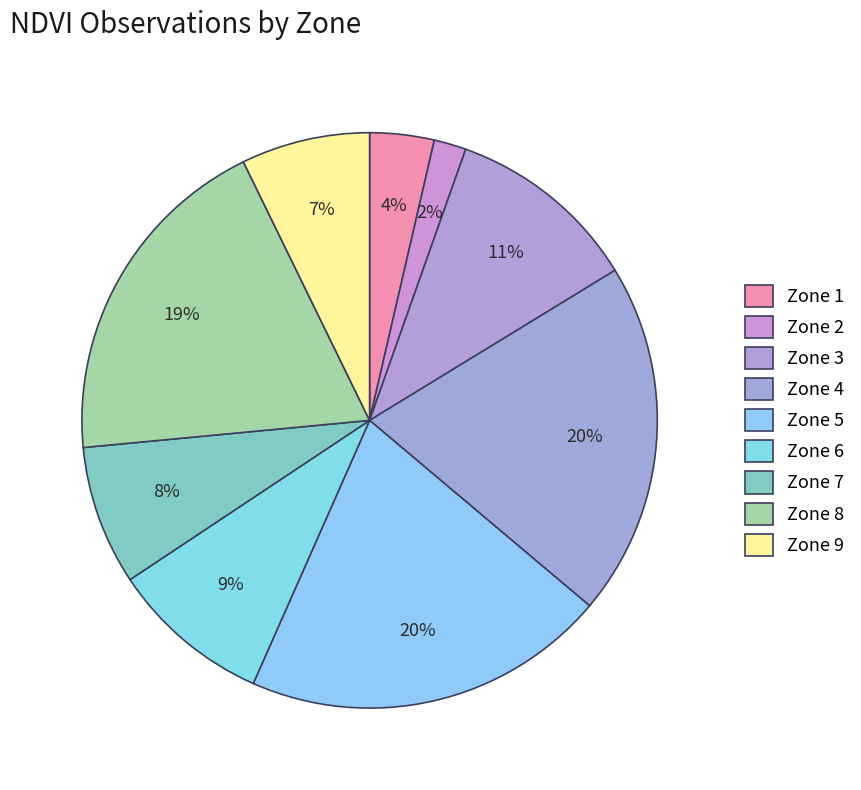

How many segments does this pie chart have?

9